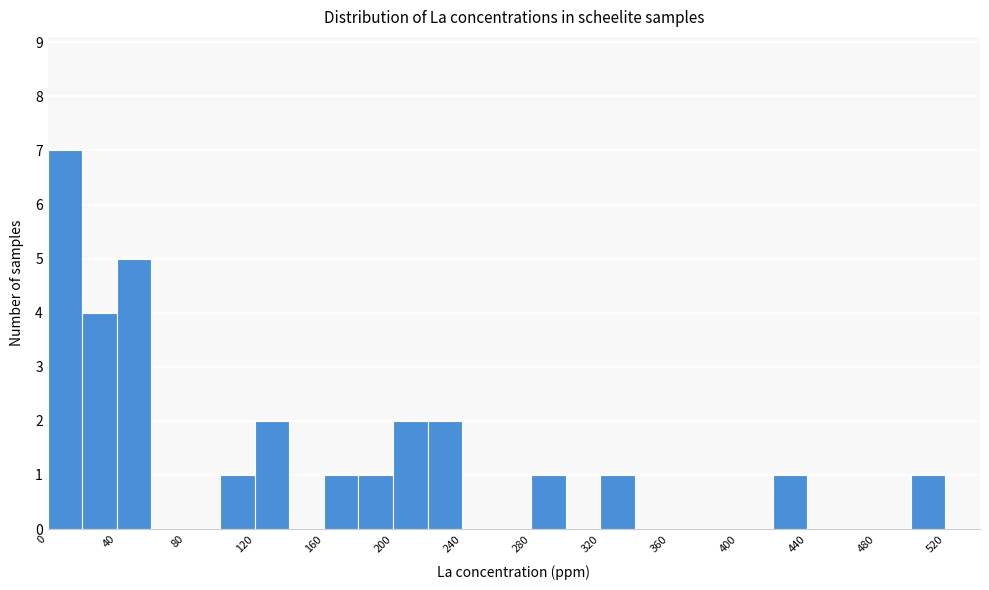

How tall is the bar that spans 40 to 60 on the x-axis? The values are not printed on the chart, so give them approximately, as read against the axis.

5